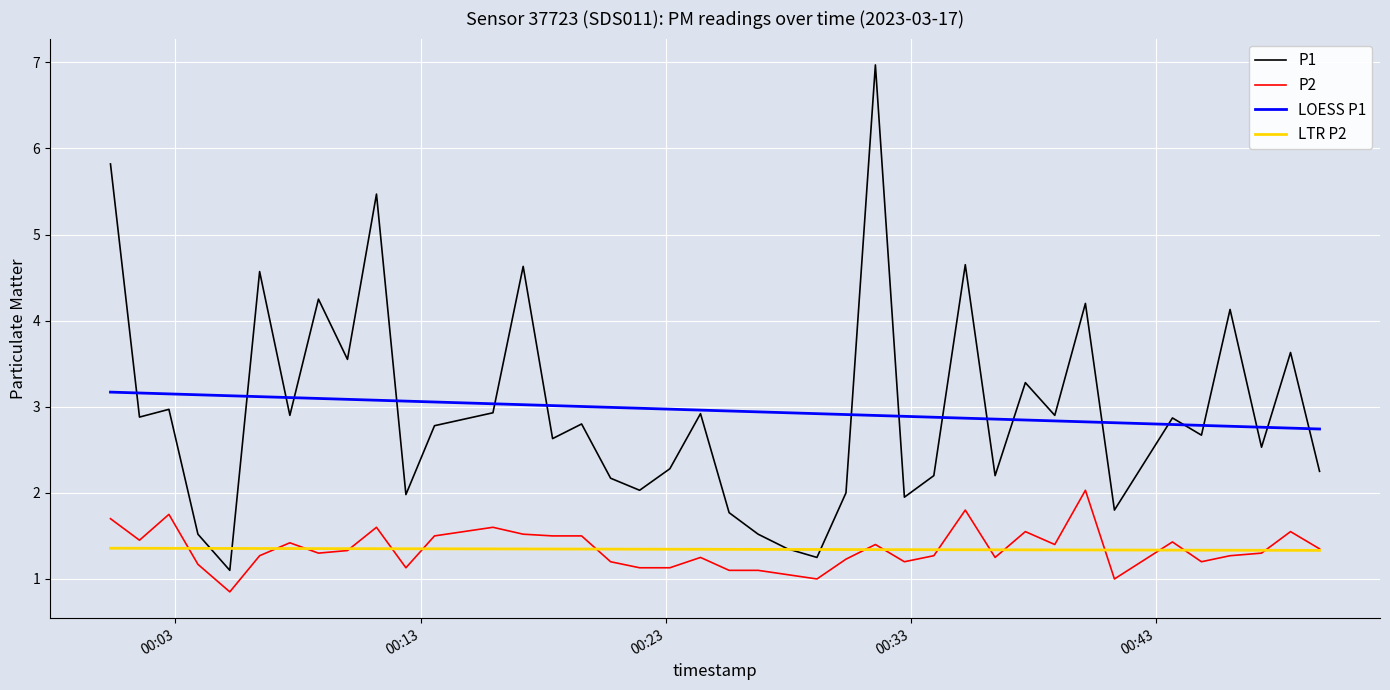

True or false: P2 has more than 0 interior local peaks.

True